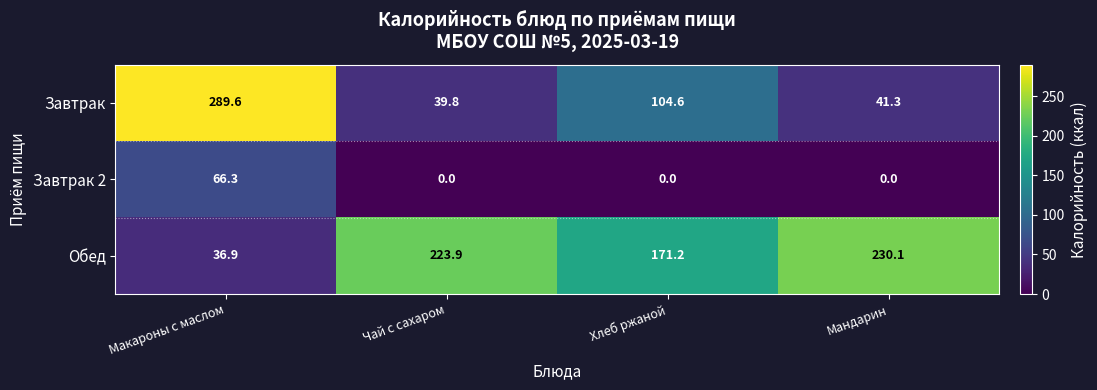

What is the difference between the highest and lowest values at Мандарин?

230.1